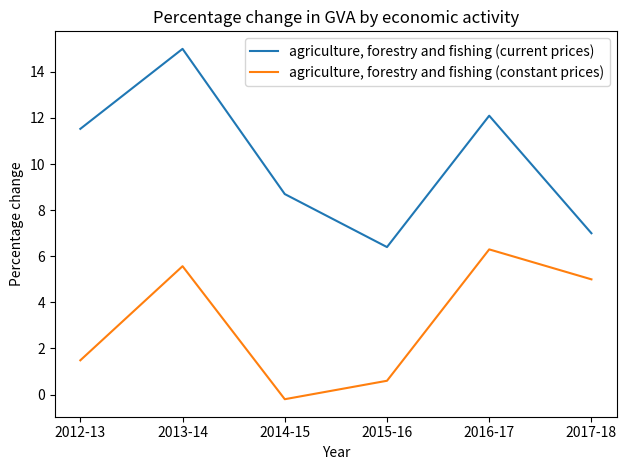

What is the sum of the agriculture, forestry and fishing (current prices) values at 2017-18 and 2016-17?

19.1